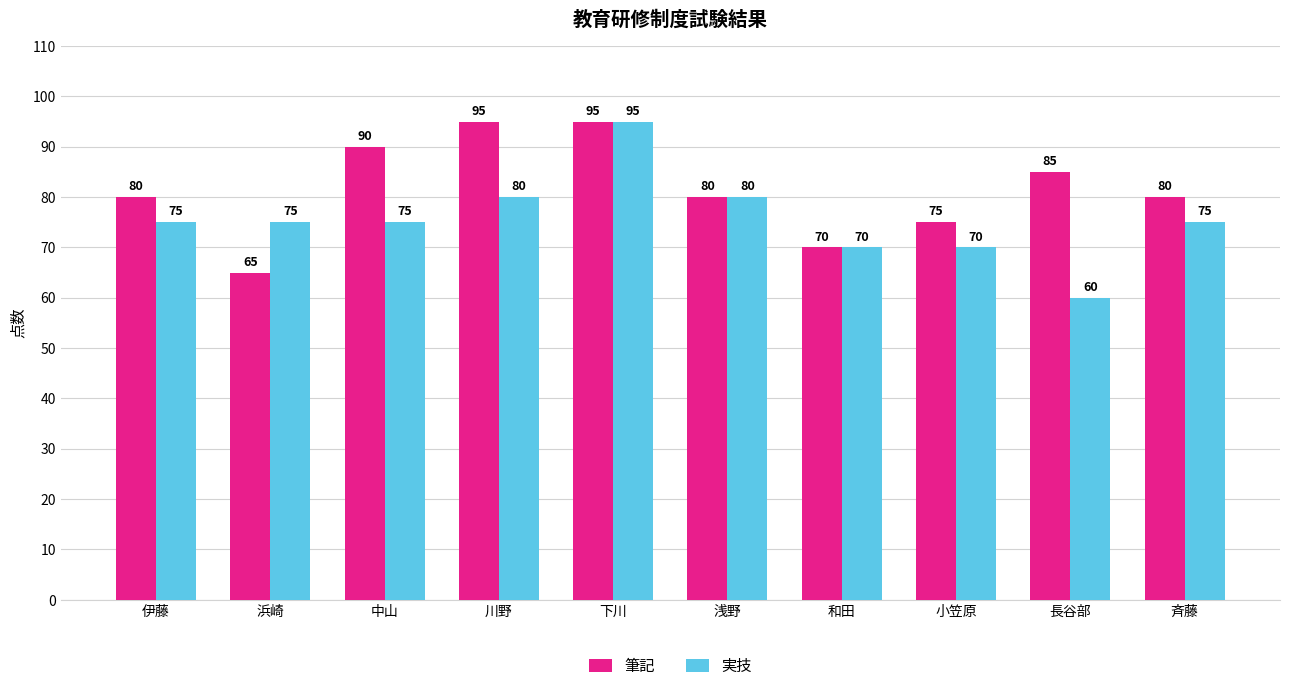

What is the highest value of the 実技 series?

95